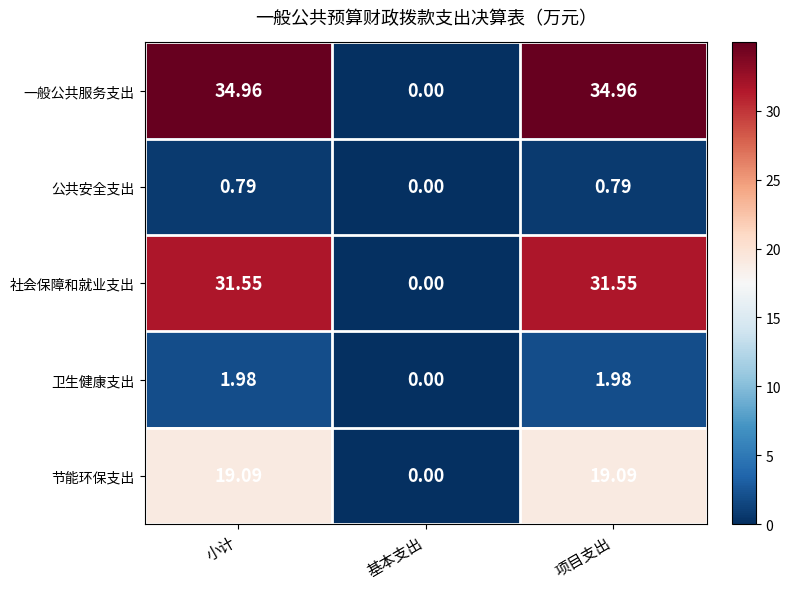

Which series has the largest total across all categories?

一般公共服务支出